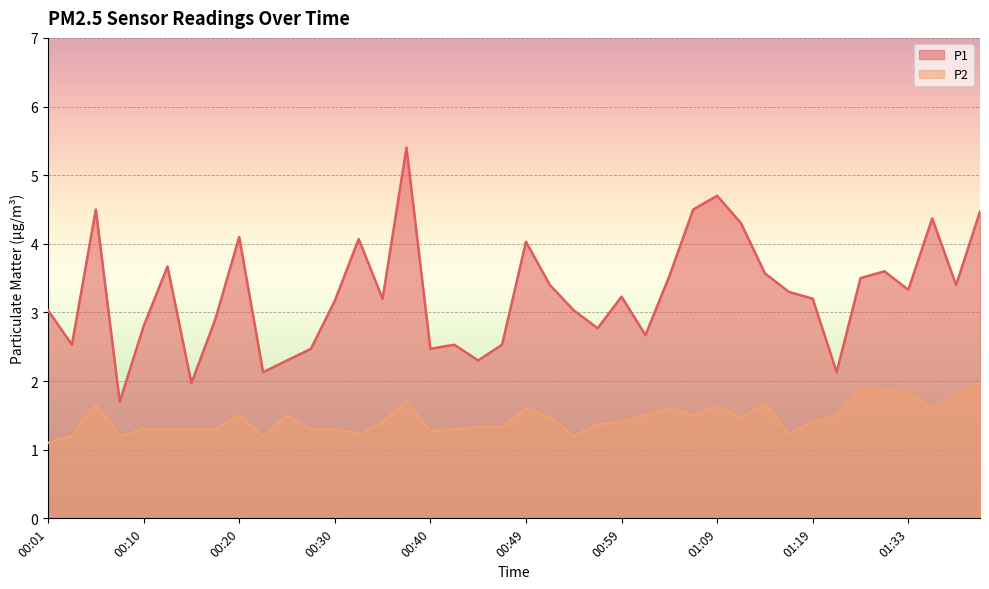

True or false: P2 and P1 cross at least once.

False